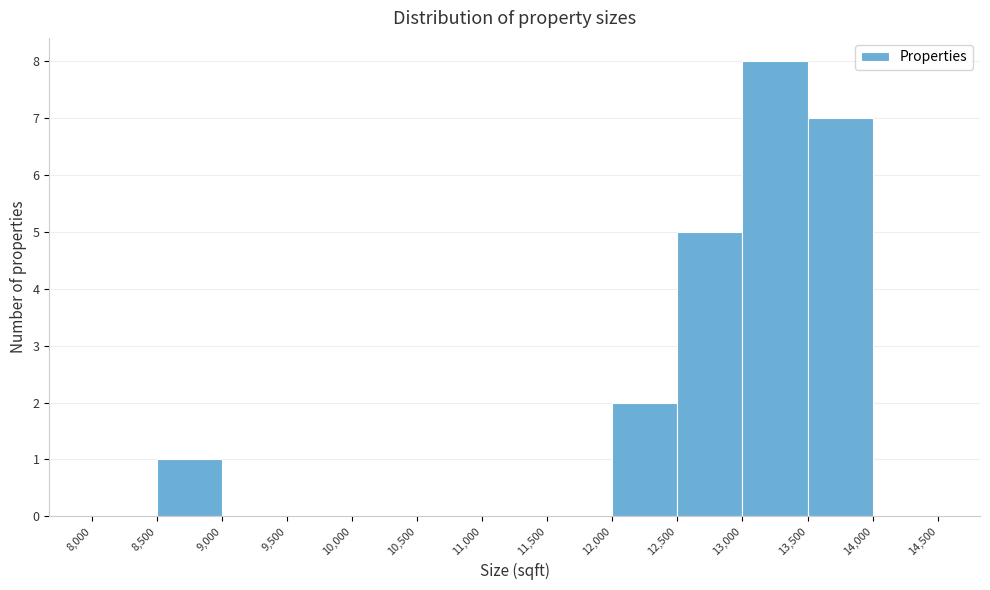

Which range on the x-axis has the tallest bar?

13,000 to 13,500